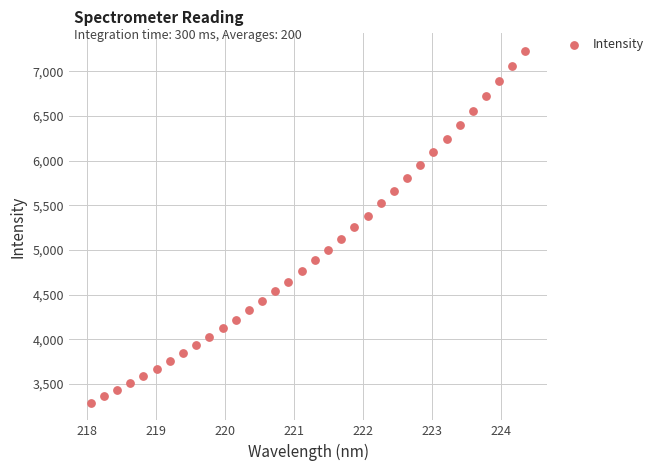

What is the range of X values (max minus min)?

6.3